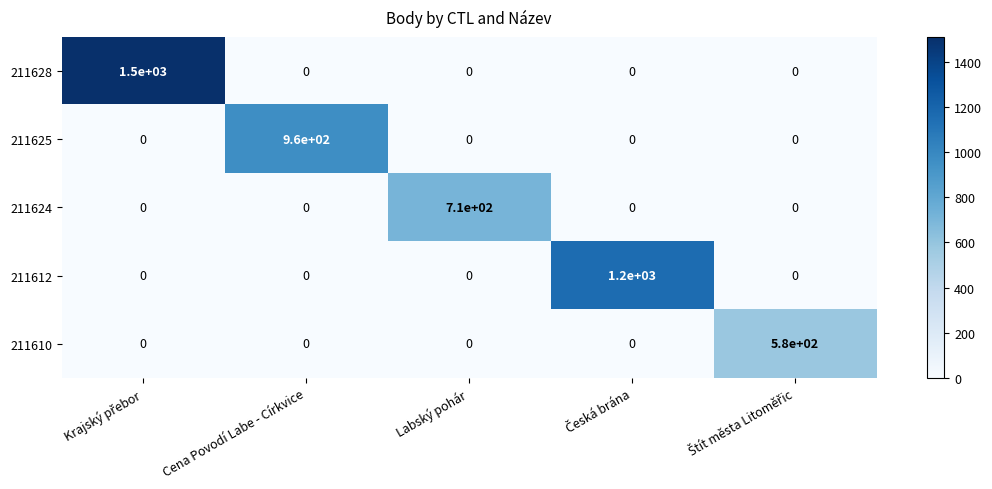

Reading left to right, list all the values displayed in this chart.

211628: 1500	0	0	0	0
211625: 0	960	0	0	0
211624: 0	0	710	0	0
211612: 0	0	0	1200	0
211610: 0	0	0	0	580